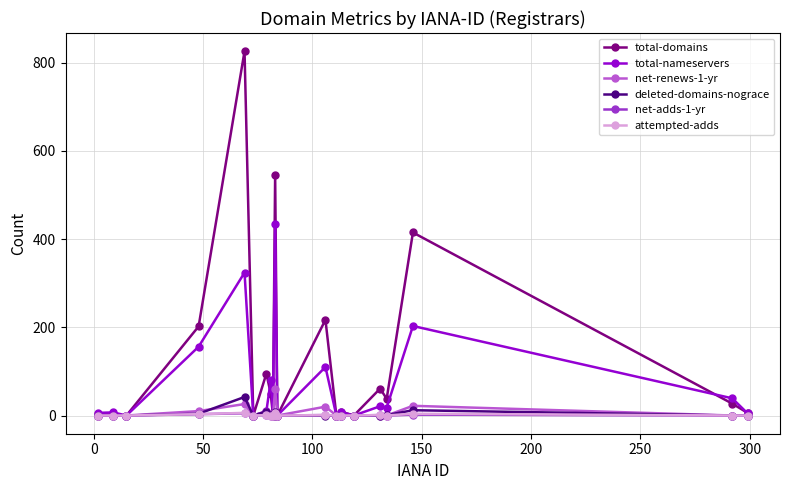

What is the maximum value shown in the chart?

826